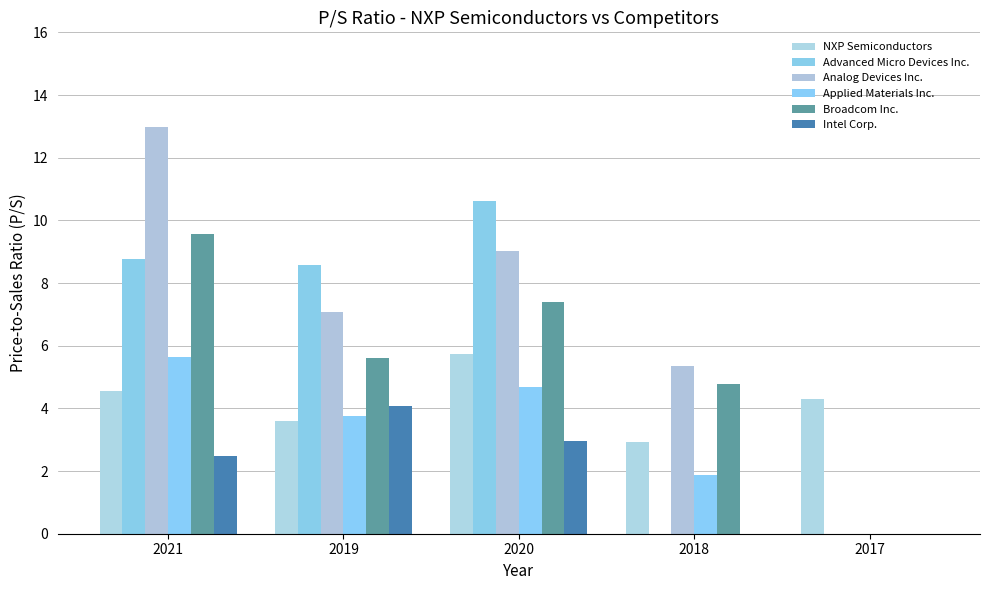

How many categories are shown in the chart?

5